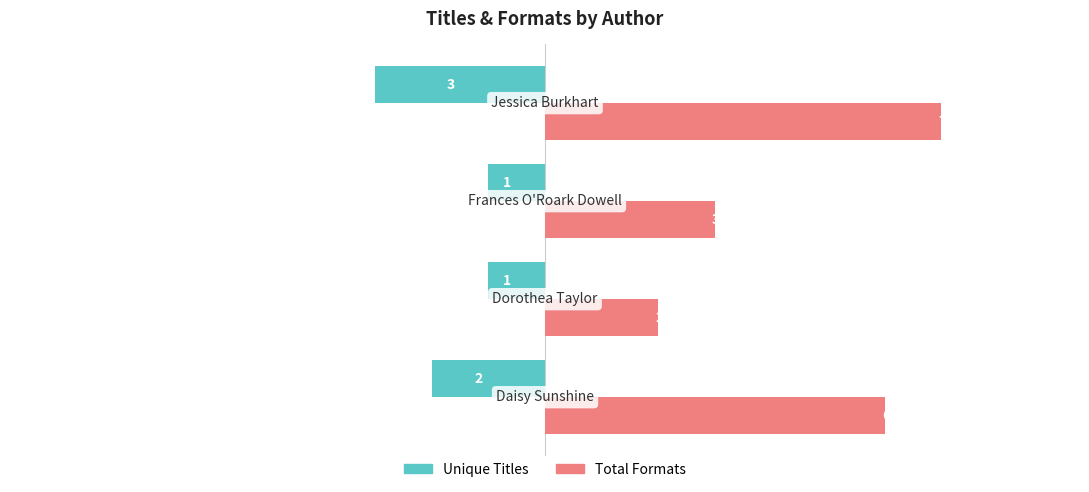

How many Total Formats values are between 3 and 7?

3